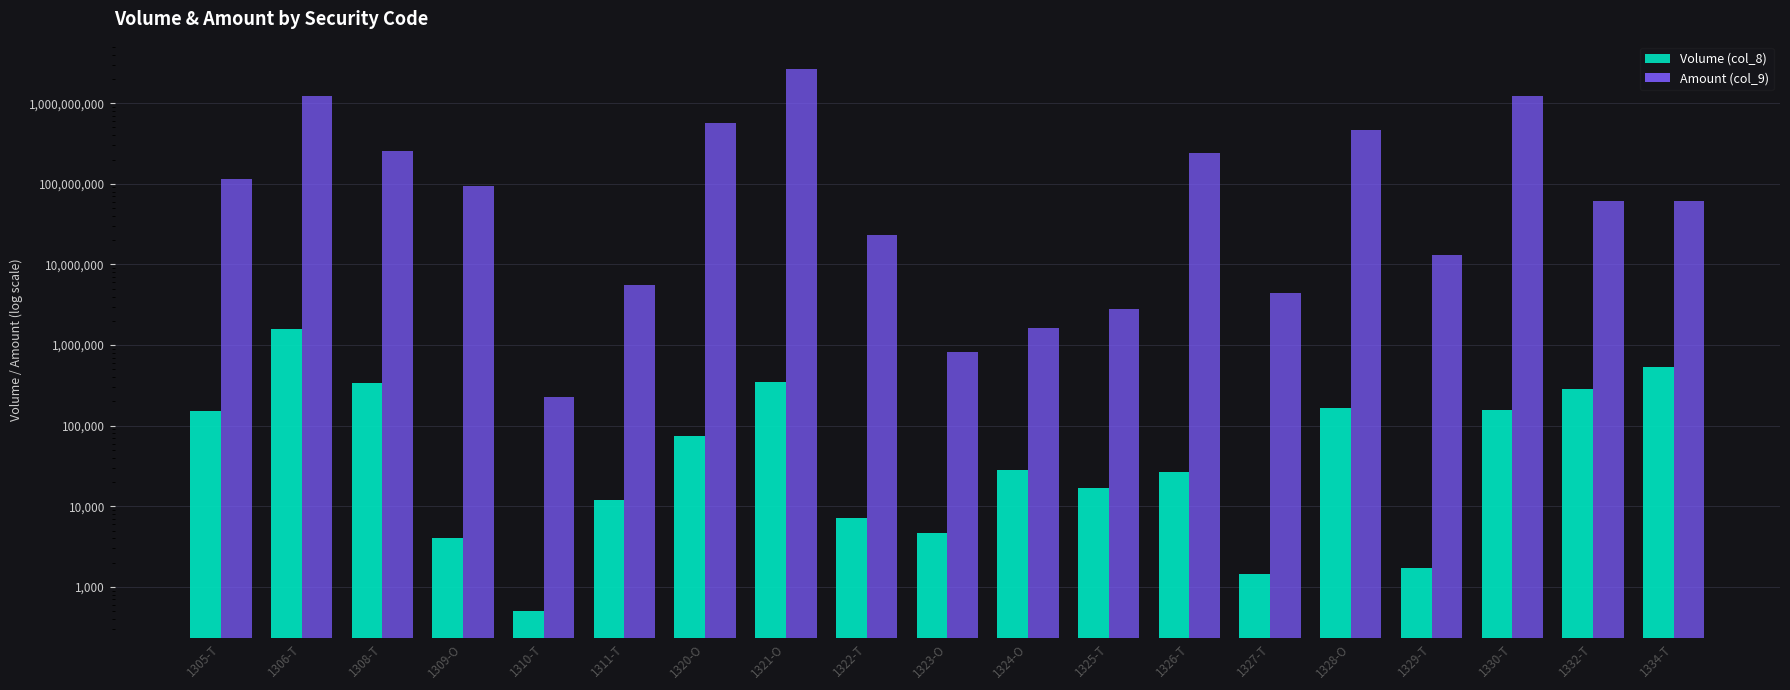

What are all the series names shown in the legend?

Volume (col_8), Amount (col_9)